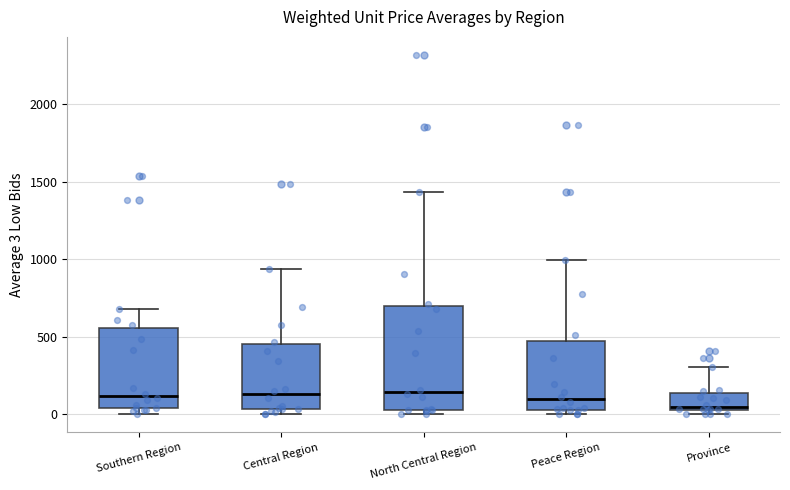

Reading left to right, read every box against the y-axis: the position of its median line, the range the box covers, and the ends of its whiskers. The values are not printed on the chart, so give them approximately, as read against the axis.

Southern Region: median 100, box 50 to 550, whiskers 0 to 700
Central Region: median 150, box 50 to 450, whiskers 0 to 950
North Central Region: median 150, box 50 to 700, whiskers 0 to 1450
Peace Region: median 100, box 50 to 450, whiskers 0 to 1000
Province: median 50 (just above the box's lower edge), box 50 to 150, whiskers 0 to 300